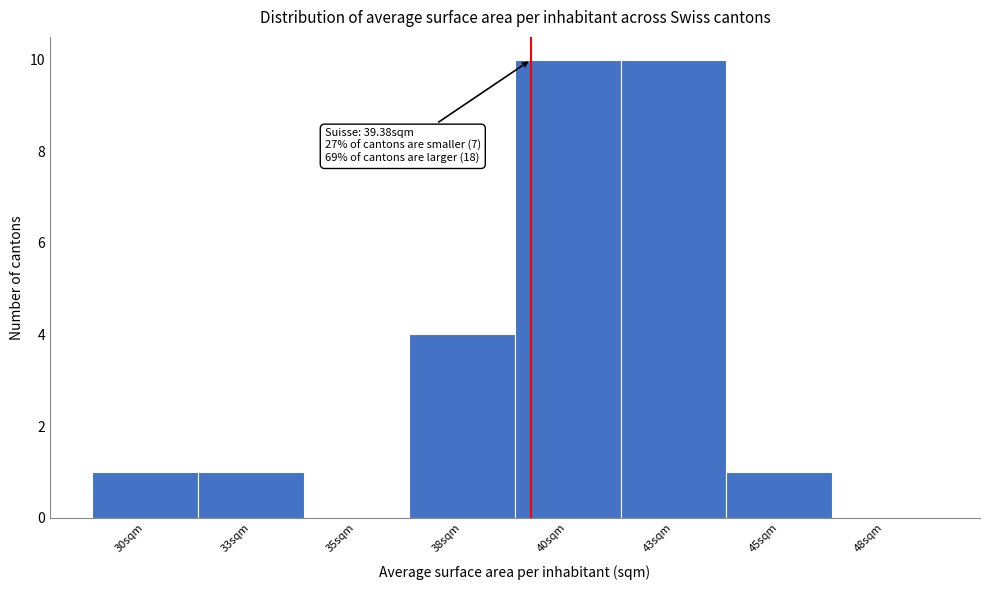

Reading right to left, transcribe all the data shown in this chart.

48sqm=0	45sqm=1	43sqm=10	40sqm=10	38sqm=4	35sqm=0	33sqm=1	30sqm=1